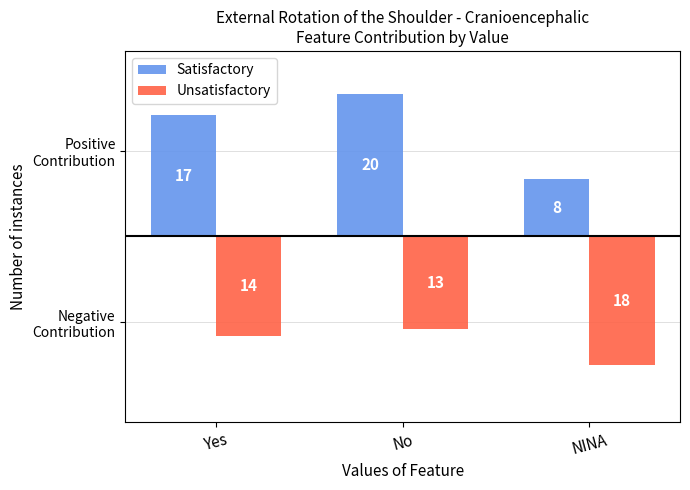

Does the chart contain stacked bars?

No